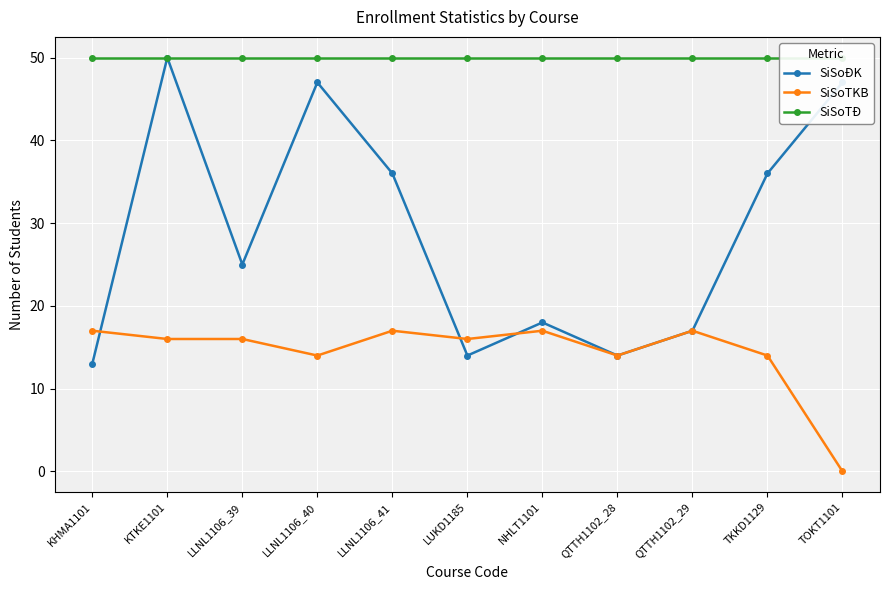

Reading left to right, list all the values displayed in this chart.

SiSoĐK: 13	50	25	47	36	14	18	14	17	36	47
SiSoTKB: 17	16	16	14	17	16	17	14	17	14	0
SiSoTĐ: 50	50	50	50	50	50	50	50	50	50	50